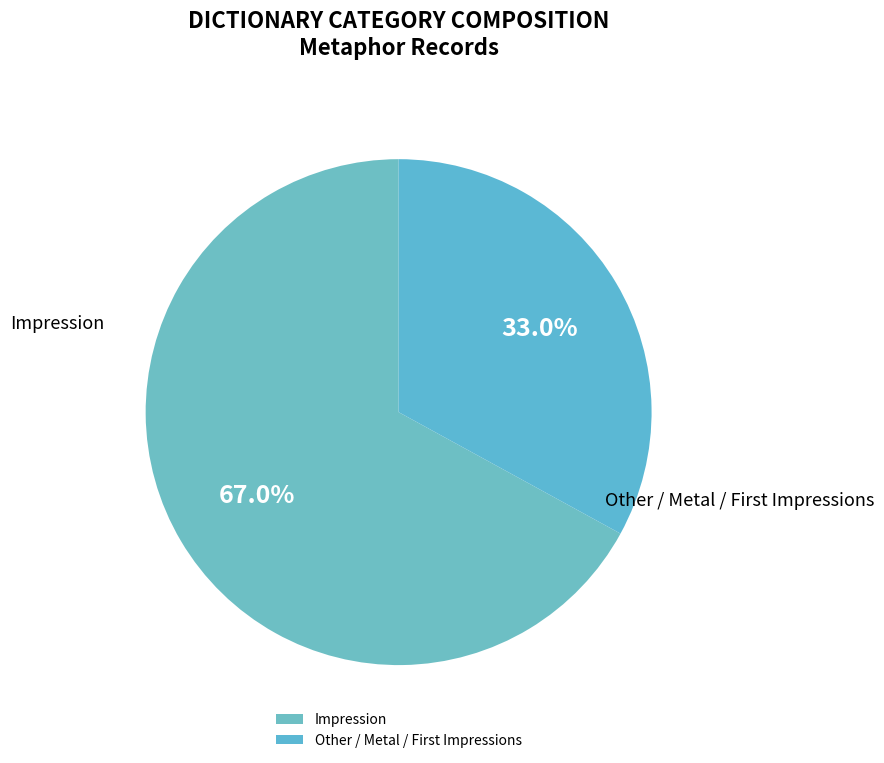

Which category has the smallest portion of the pie?

Other / Metal / First Impressions